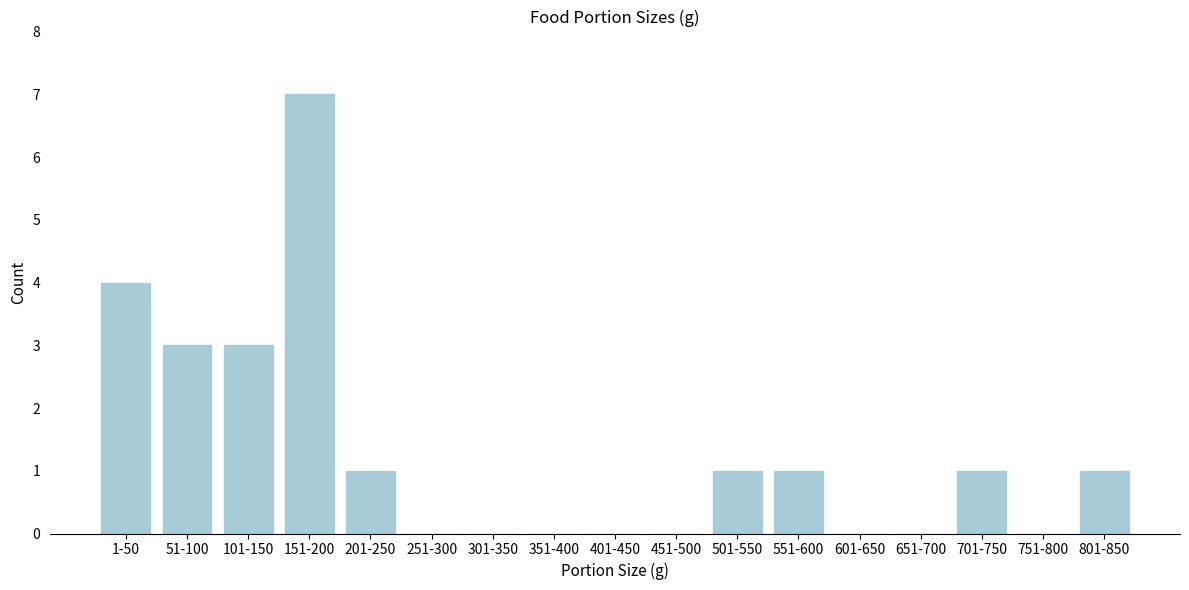

Reading left to right, extract all data points from this chart.

1-50=4	51-100=3	101-150=3	151-200=7	201-250=1	251-300=0	301-350=0	351-400=0	401-450=0	451-500=0	501-550=1	551-600=1	601-650=0	651-700=0	701-750=1	751-800=0	801-850=1